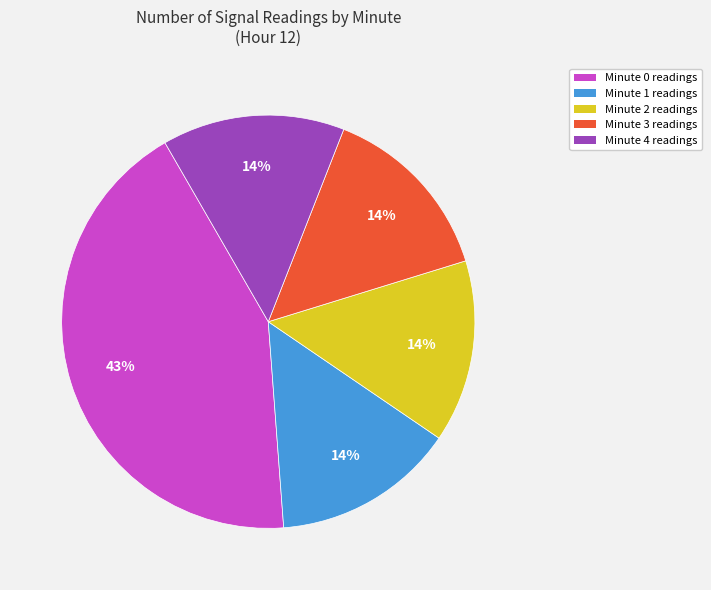

Which slice is the largest?

Minute 0